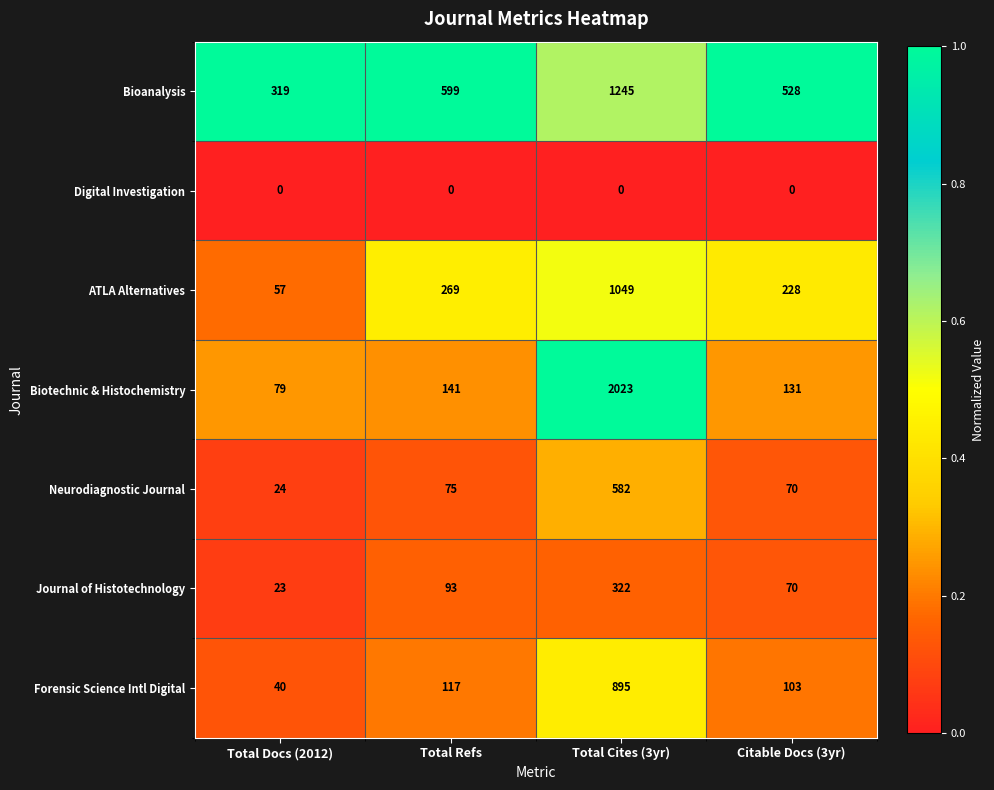

What is the spread (max minus min) of values at Total Docs (2012)?

319